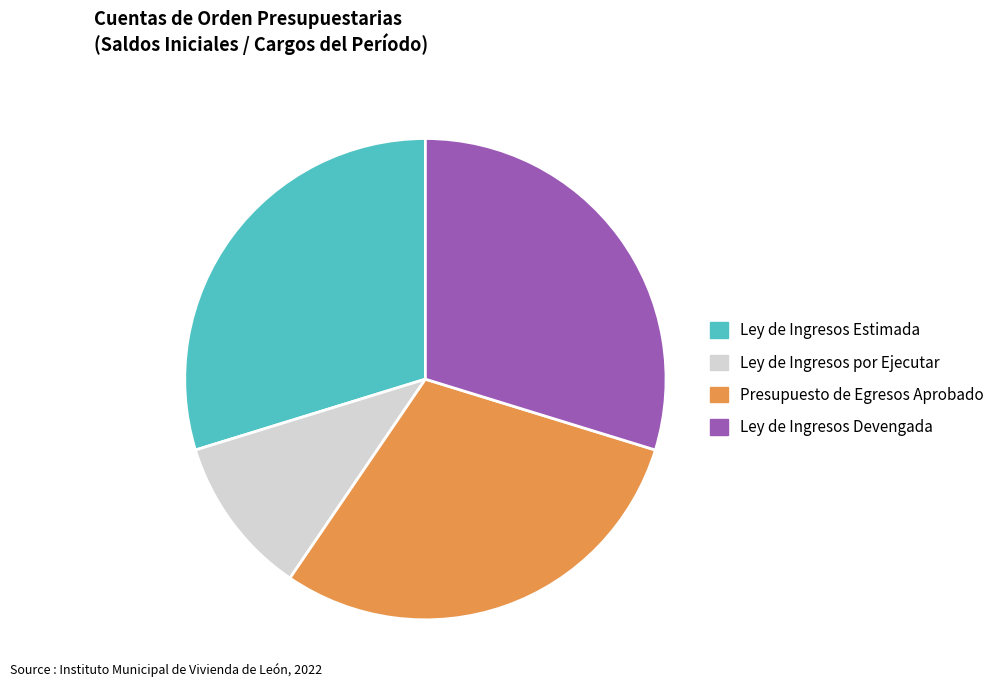

Approximately how many times larger is the value at Ley de Ingresos Devengada compared to Ley de Ingresos por Ejecutar?

2.8